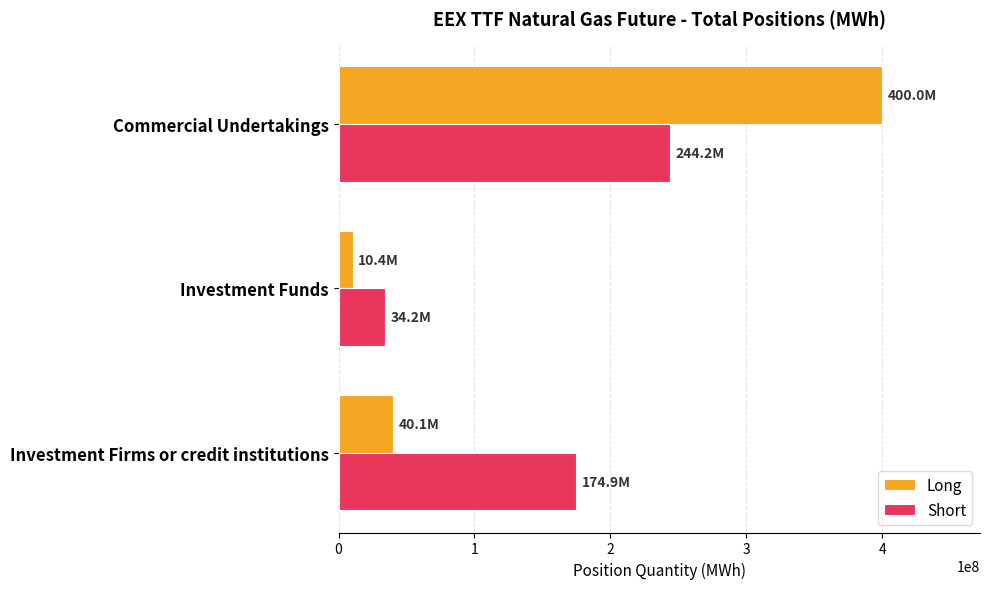

At which category is the sum across all series the highest?

Commercial Undertakings